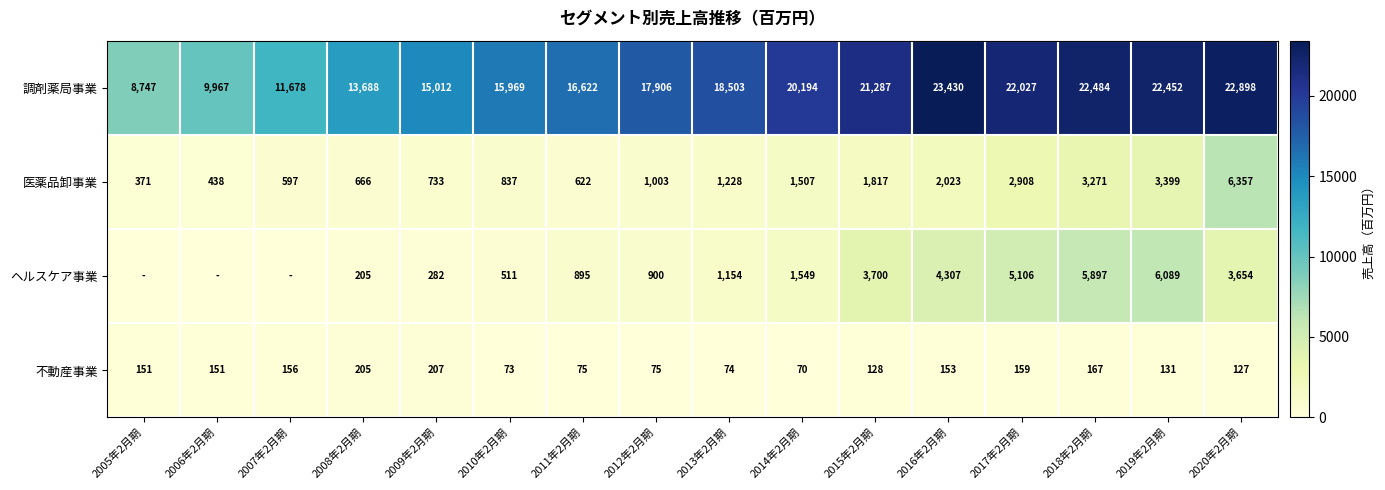

What is the sum of all 不動産事業 values?

2102